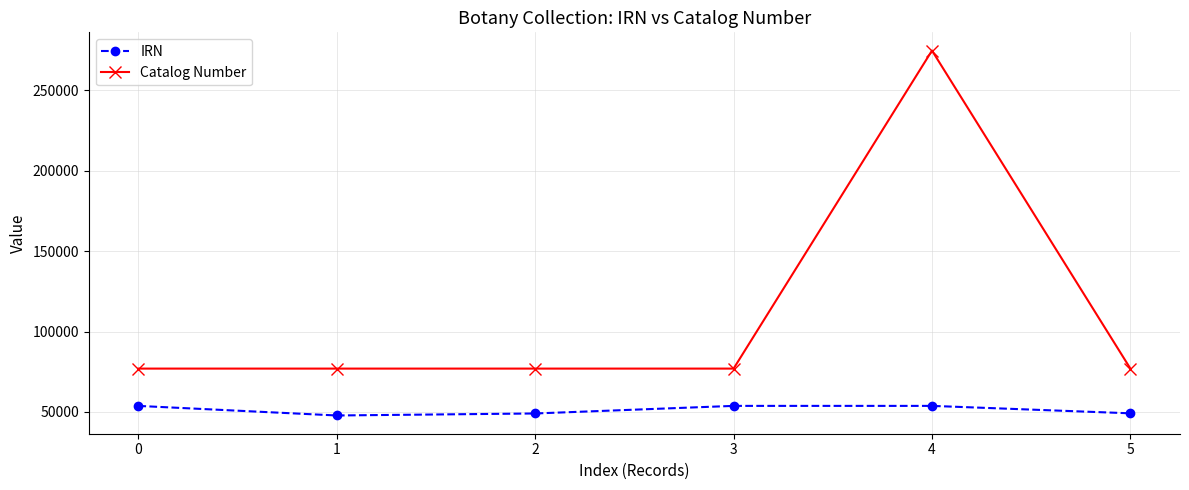

Count the number of categories in the chart.

6